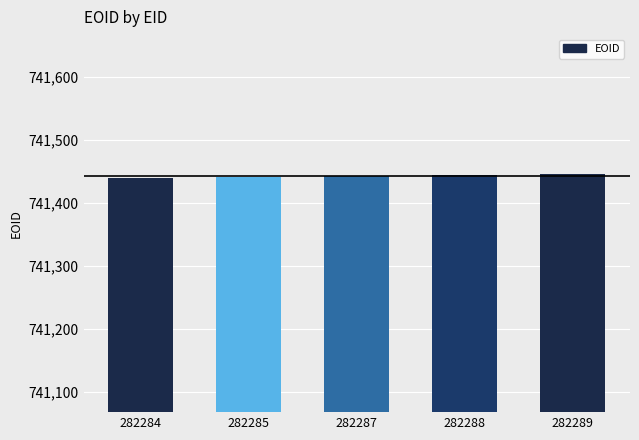

What is the smallest value displayed?

741439